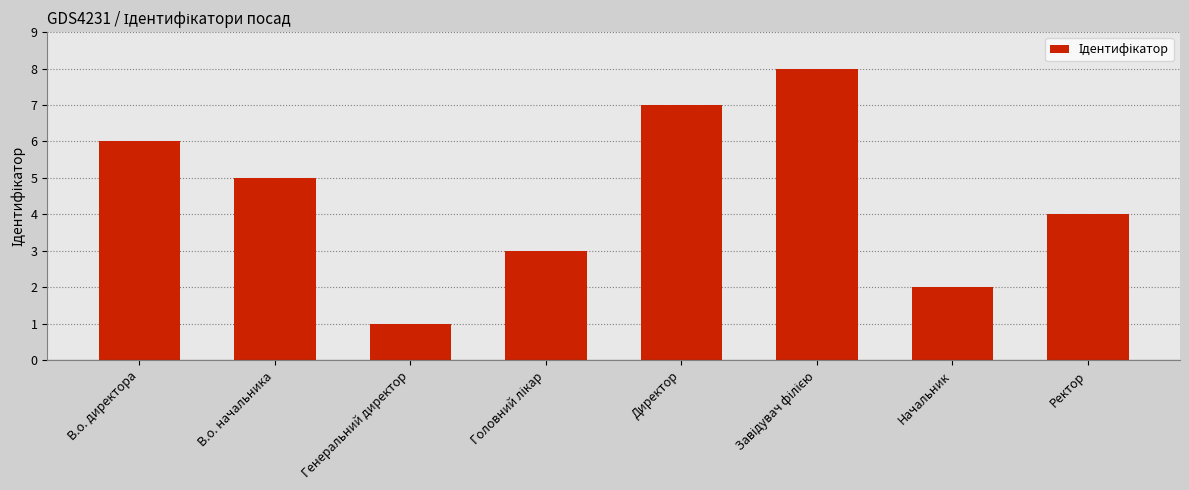

Where does the data first go above 5?

В.о. директора